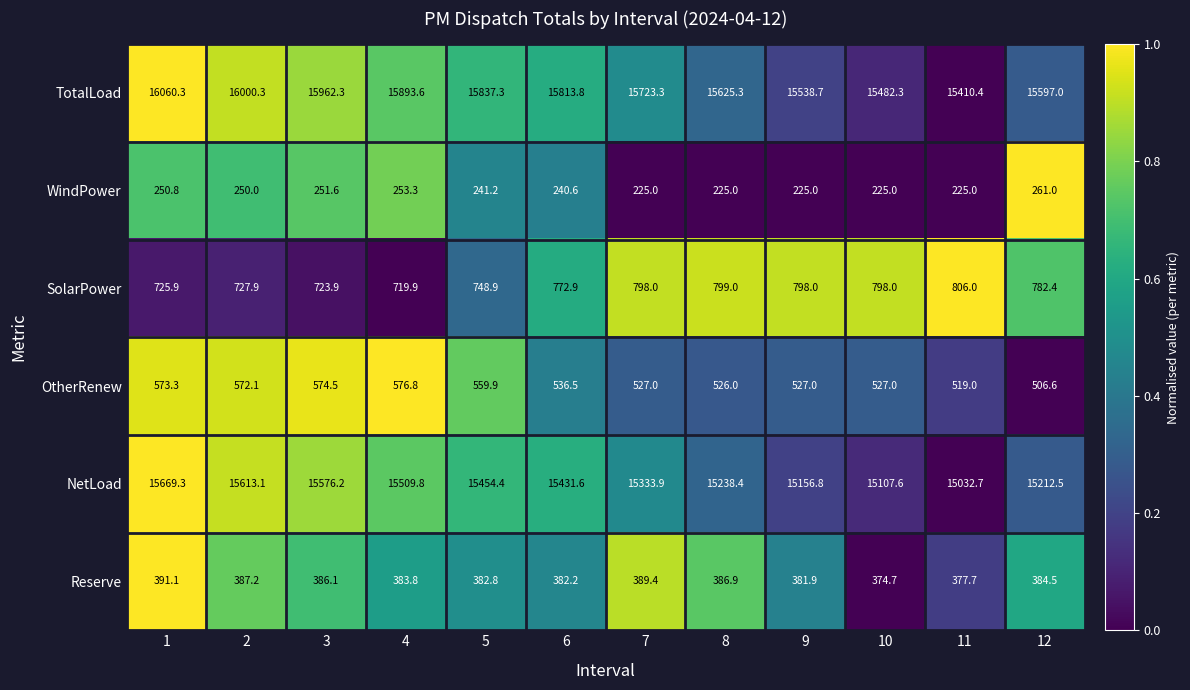

What is the total value across all series at 9?

32627.4